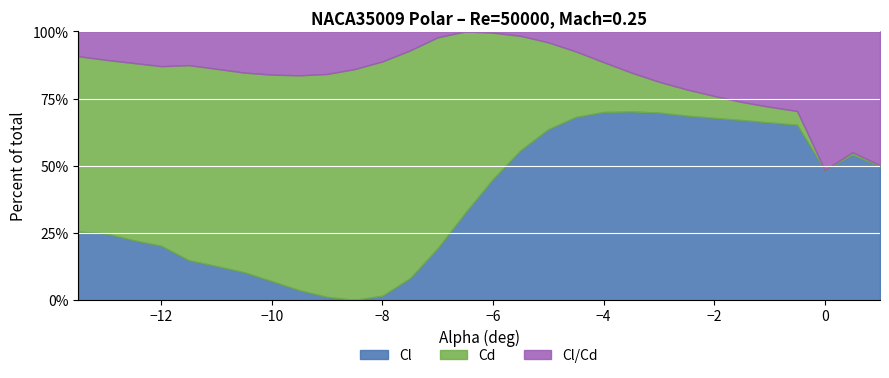

In Cl, how many points are lower than both neighbors (excluding endpoints)?

1